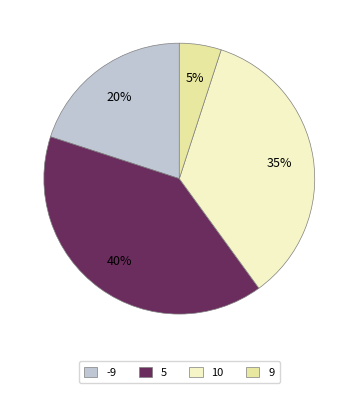

Between -9 and 9, which is larger?

-9